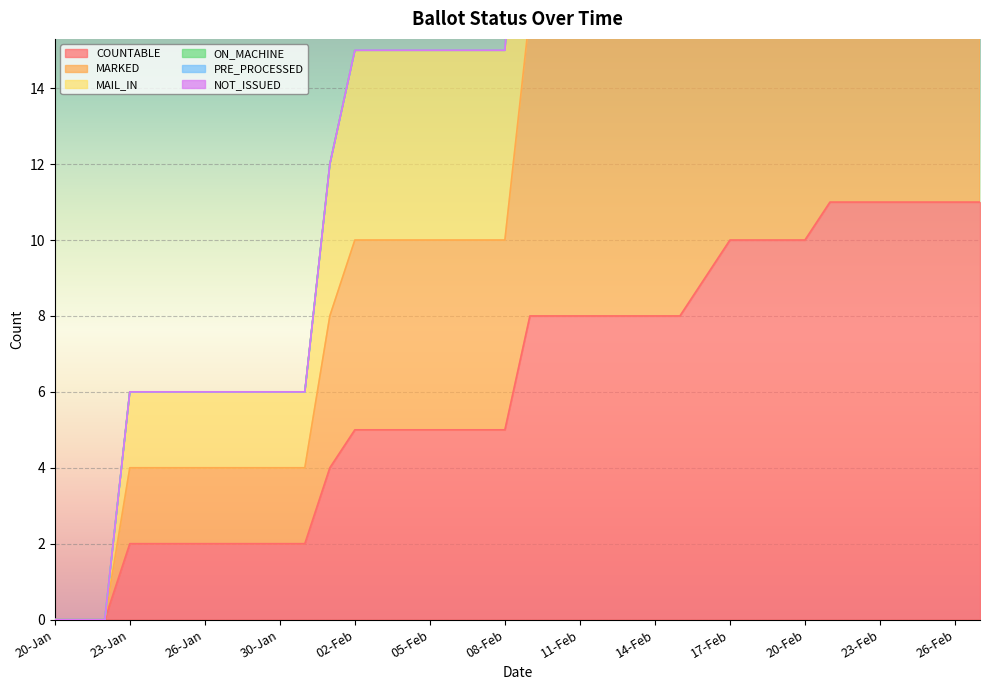

List the labels in order of MARKED value, smallest first.

20-Jan, 21-Jan, 22-Jan, 23-Jan, 24-Jan, 25-Jan, 26-Jan, 27-Jan, 29-Jan, 30-Jan, 31-Jan, 01-Feb, 02-Feb, 03-Feb, 04-Feb, 05-Feb, 06-Feb, 07-Feb, 08-Feb, 09-Feb, 10-Feb, 11-Feb, 12-Feb, 13-Feb, 14-Feb, 15-Feb, 16-Feb, 17-Feb, 18-Feb, 19-Feb, 20-Feb, 21-Feb, 22-Feb, 23-Feb, 24-Feb, 25-Feb, 26-Feb, 27-Feb